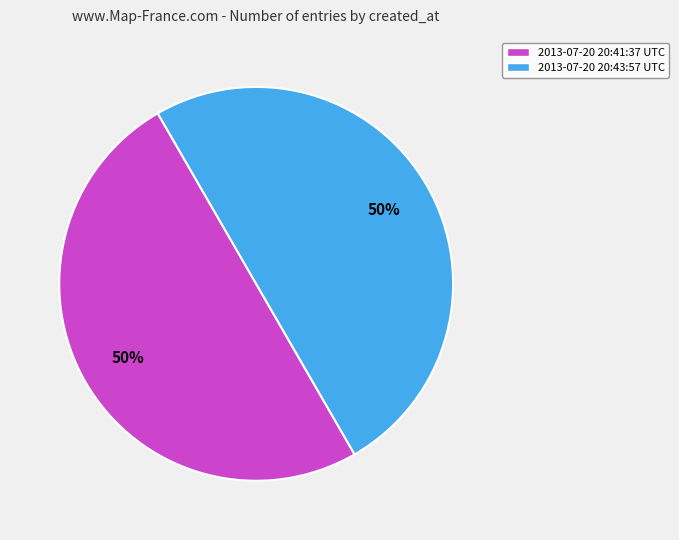

True or false: 2013-07-20 20:41:37 UTC accounts for 50% of the total.

True